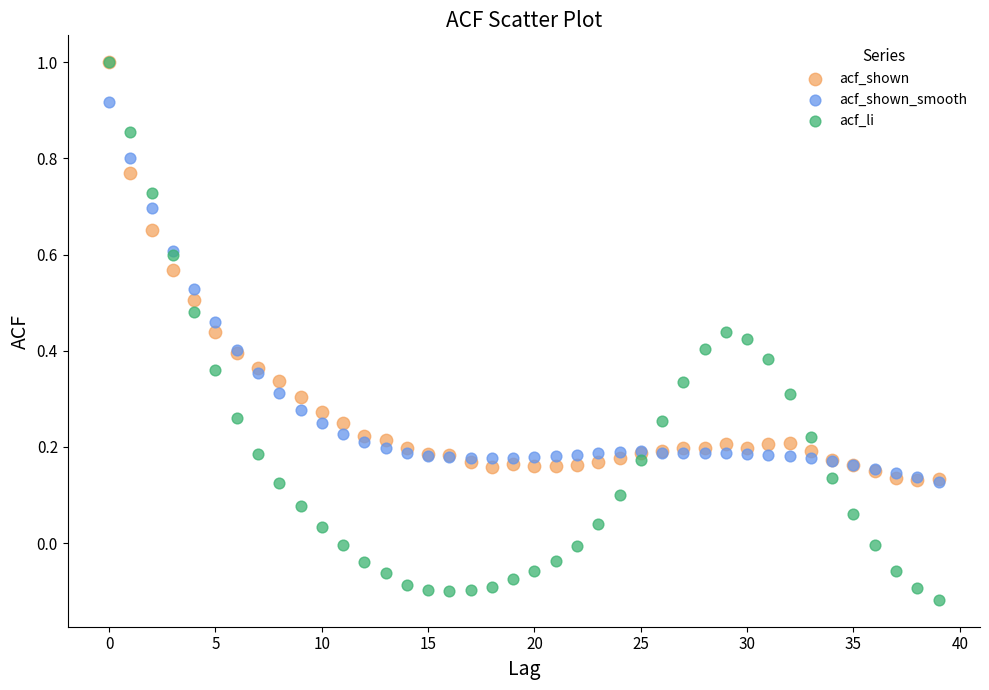

What are all the series names shown in the legend?

acf_shown, acf_shown_smooth, acf_li